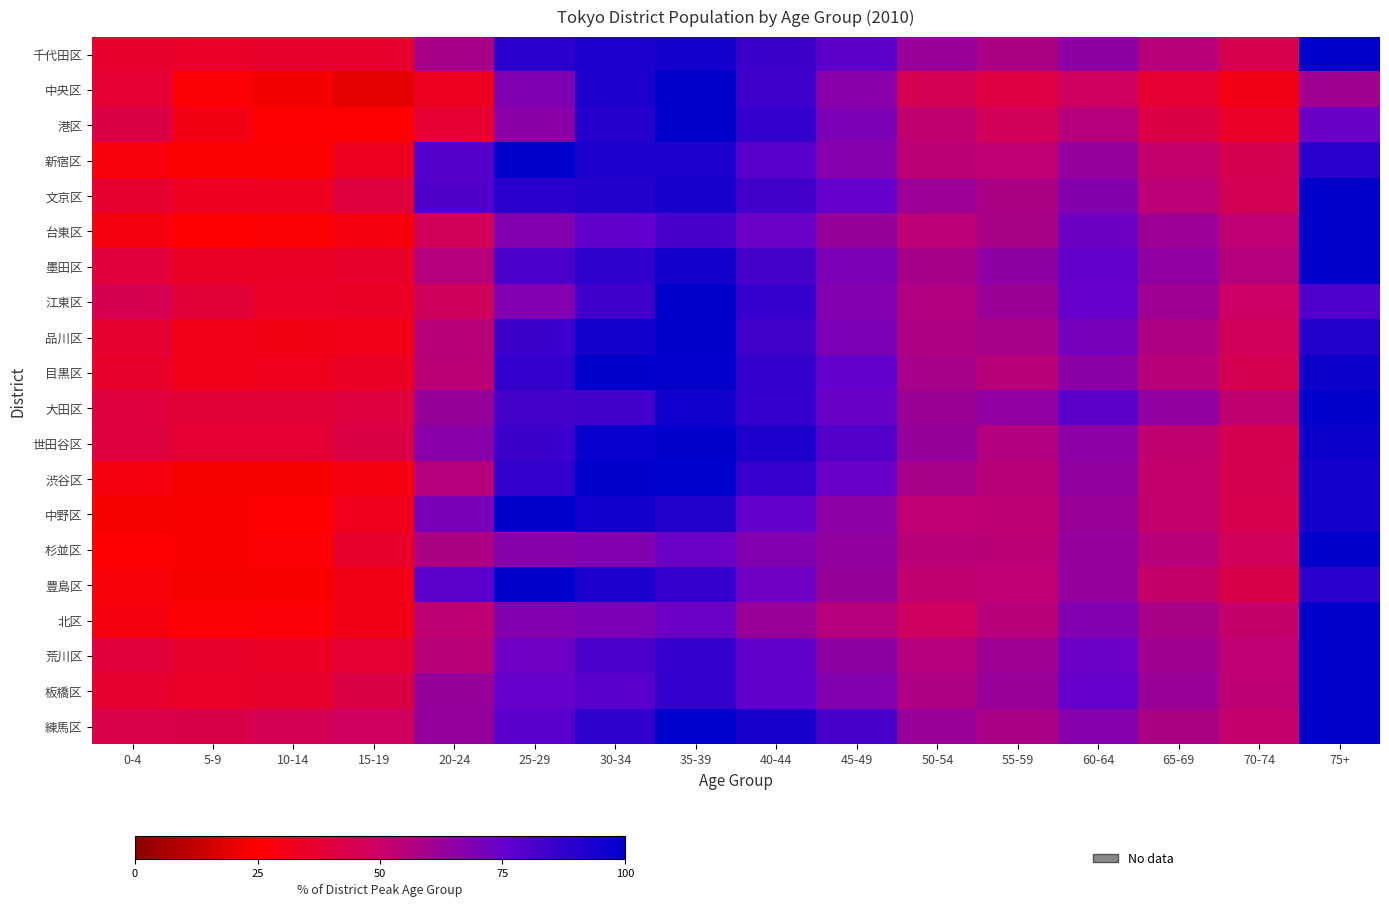

What is the spread (max minus min) of values at 10-14?

23.2